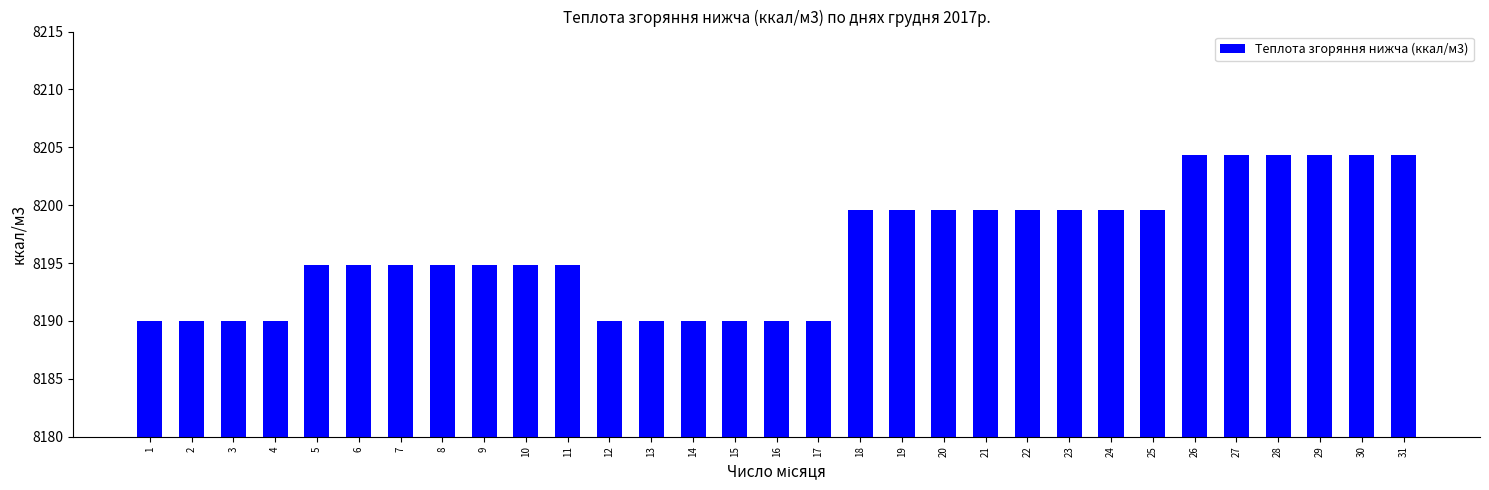

Reading left to right, list all the values displayed in this chart.

8190.0	8190.0	8190.0	8190.0	8194.8	8194.8	8194.8	8194.8	8194.8	8194.8	8194.8	8190.0	8190.0	8190.0	8190.0	8190.0	8190.0	8199.6	8199.6	8199.6	8199.6	8199.6	8199.6	8199.6	8199.6	8204.4	8204.4	8204.4	8204.4	8204.4	8204.4